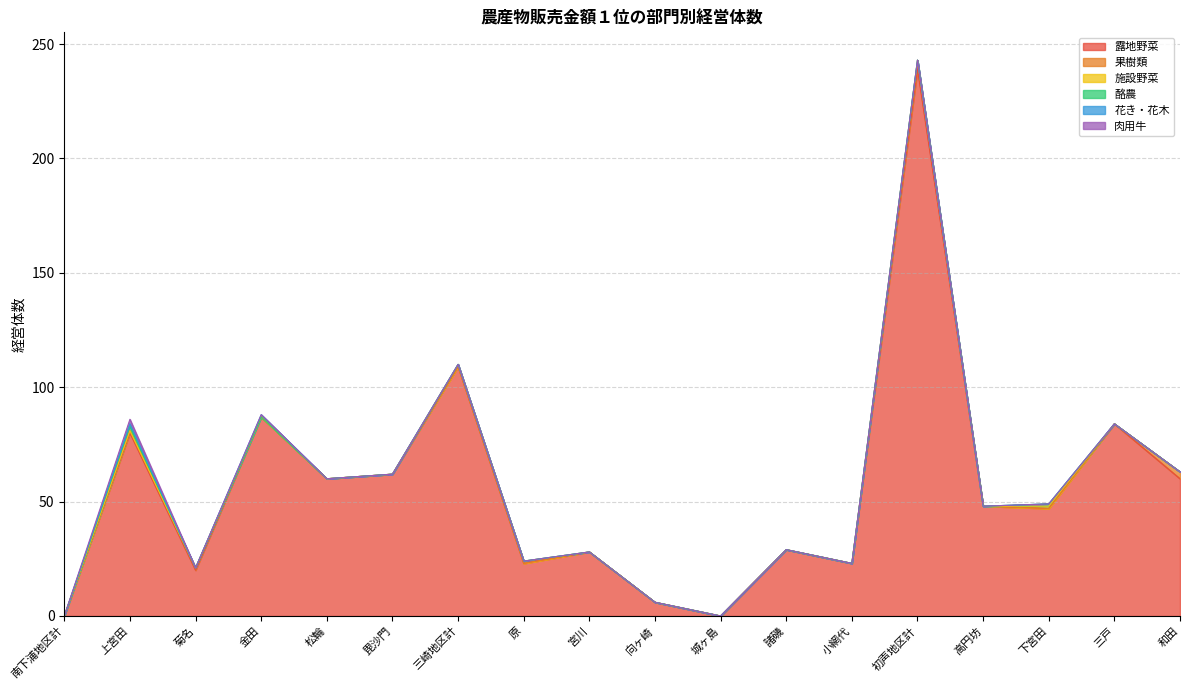

How many intersections are there between 果樹類 and 酪農?

1